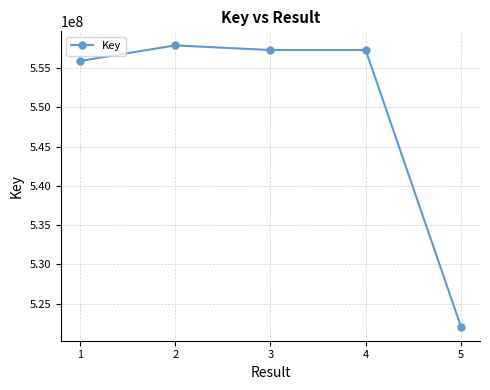

The value at 2 is 557883287. True or false?

True